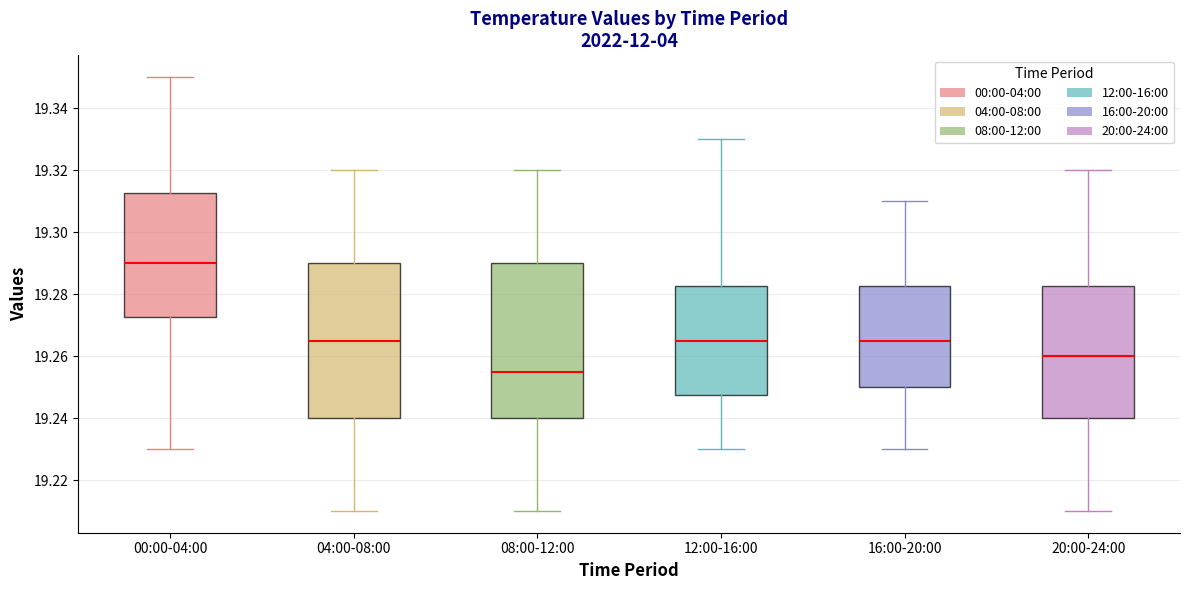

Reading left to right, transcribe this box plot: for each box, give where its median line is, the range the box spans, and where its two whiskers end, as read against the y-axis. The values are not printed on the chart, so give them approximately, as read against the axis.

00:00-04:00: median 19.290, box 19.272 to 19.312, whiskers 19.230 to 19.350
04:00-08:00: median 19.266, box 19.240 to 19.290, whiskers 19.210 to 19.320
08:00-12:00: median 19.256, box 19.240 to 19.290, whiskers 19.210 to 19.320
12:00-16:00: median 19.266, box 19.248 to 19.282, whiskers 19.230 to 19.330
16:00-20:00: median 19.266, box 19.250 to 19.282, whiskers 19.230 to 19.310
20:00-24:00: median 19.260, box 19.240 to 19.282, whiskers 19.210 to 19.320